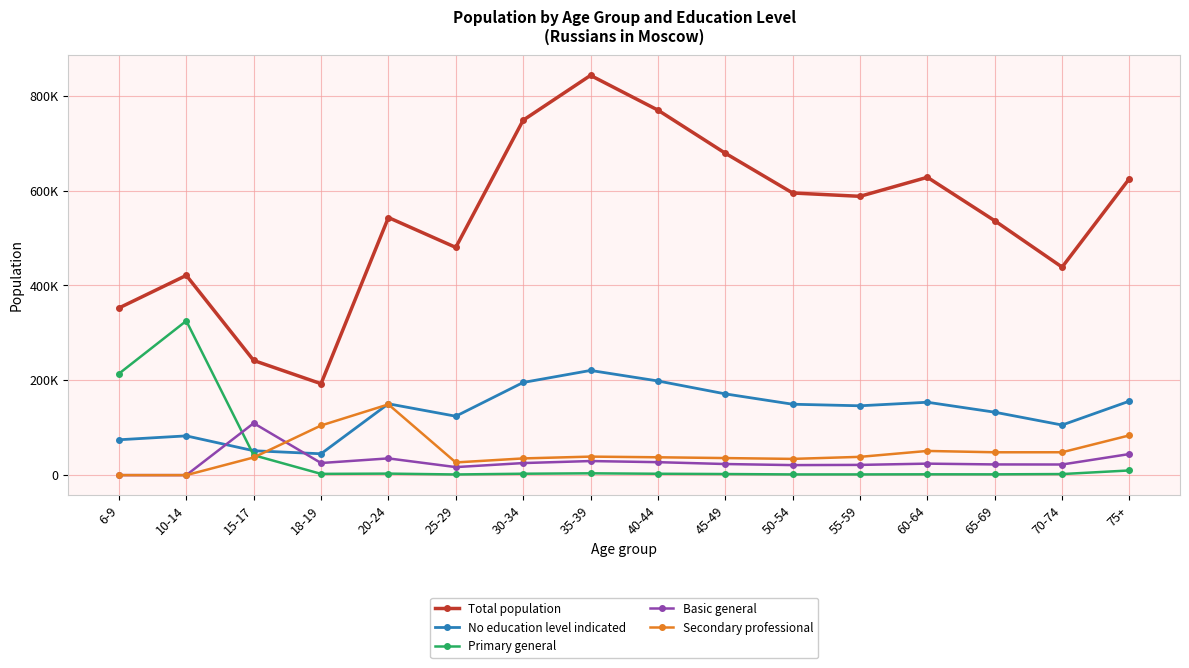

Which category has the highest value across all series?

35-39